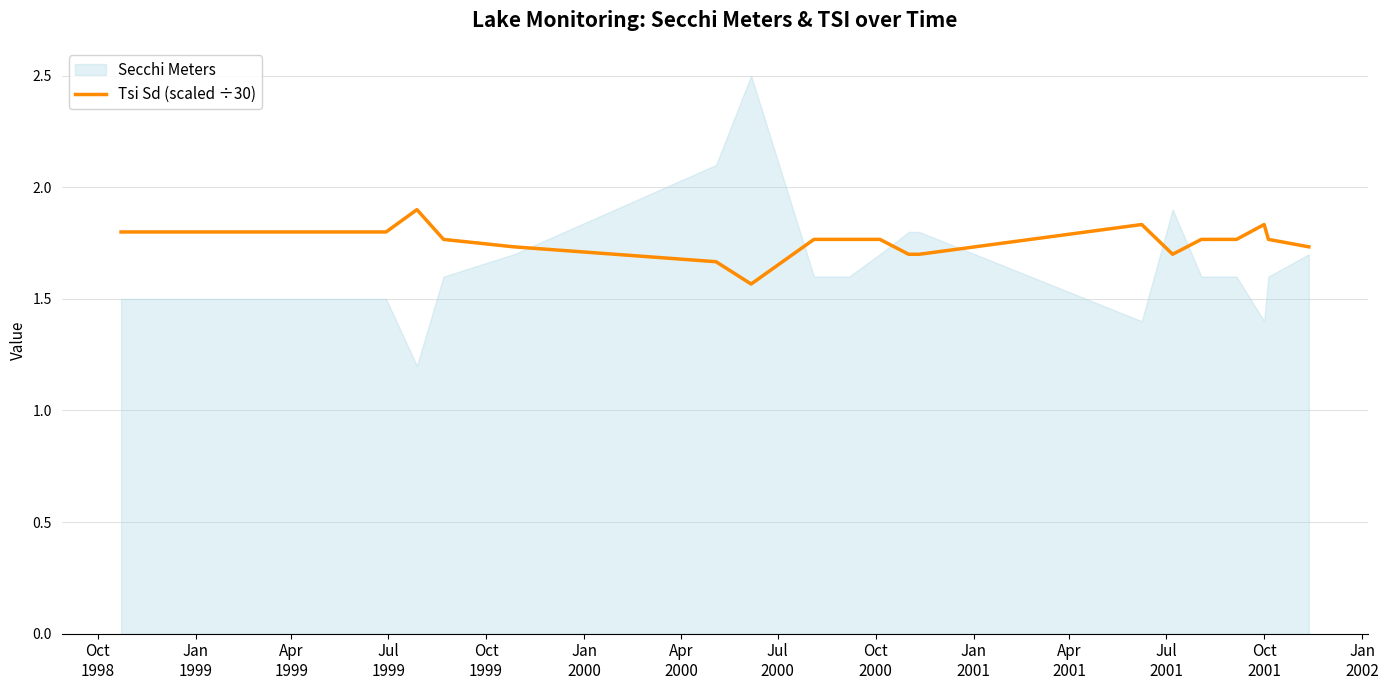

True or false: the data has more than 1 interior local peaks.

True